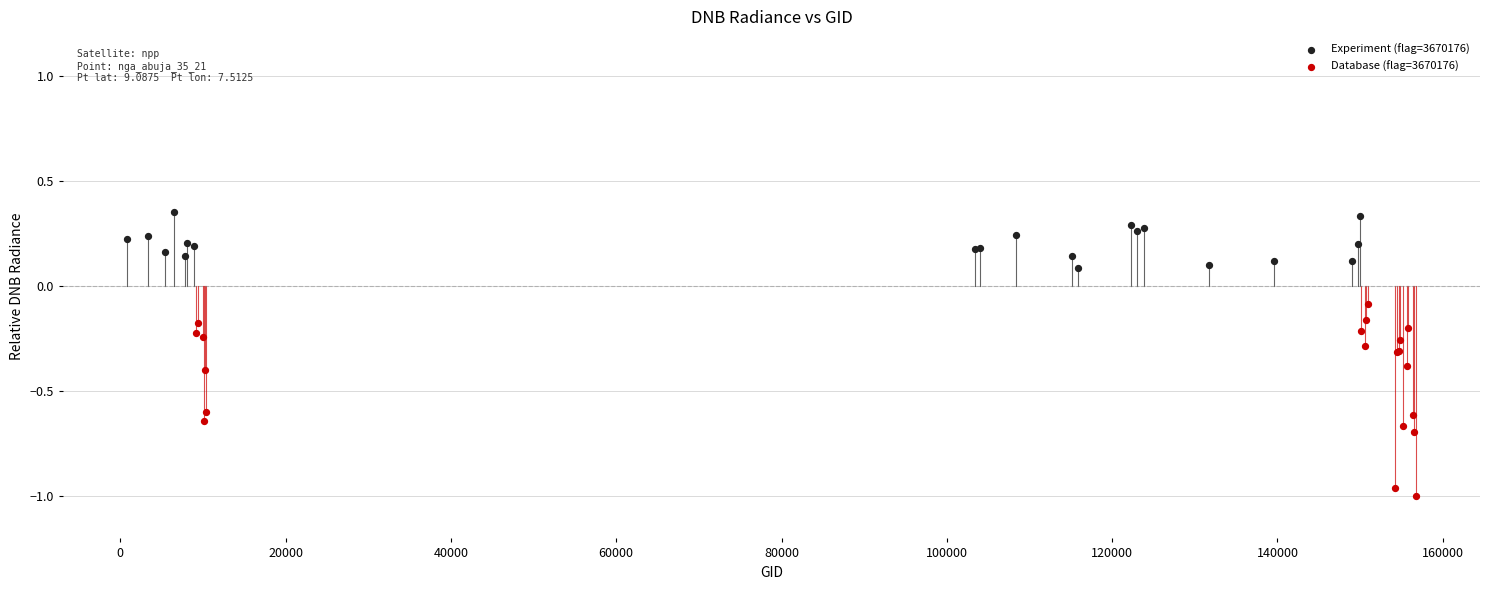

Which series has the widest spread of Y values?

Database (flag=3670176)